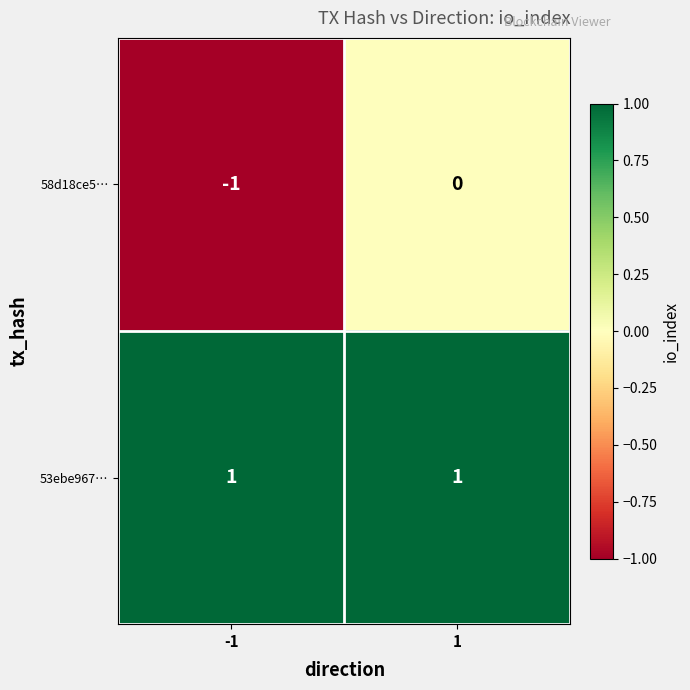

Which series has the widest spread of values?

58d18ce5…